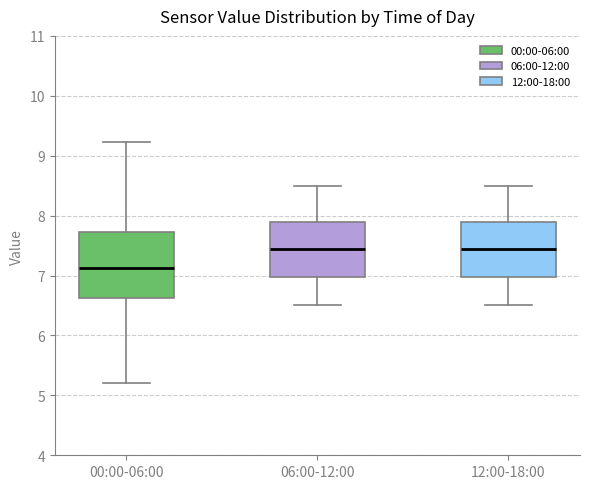

Where is the upper edge of the box for 00:00-06:00 on the y-axis? The values are not printed on the chart, so give them approximately, as read against the axis.

7.7